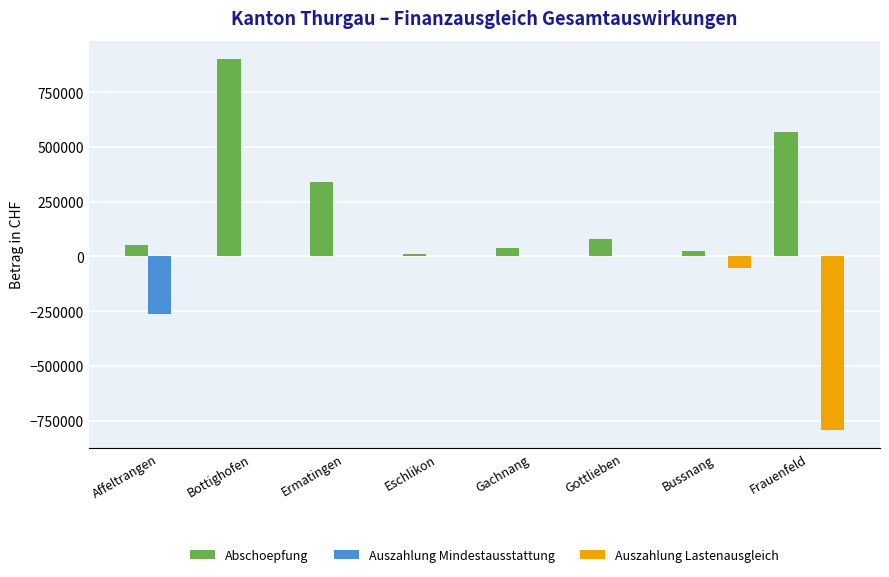

Which series changed the most between Ermatingen and Bussnang?

Abschoepfung